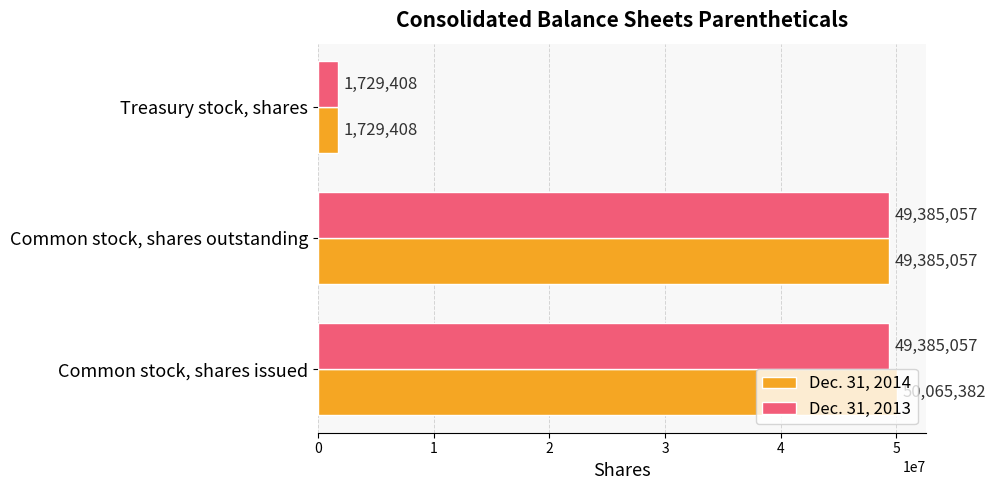

The value of Dec. 31, 2014 at Common stock, shares issued is 50065382. True or false?

True